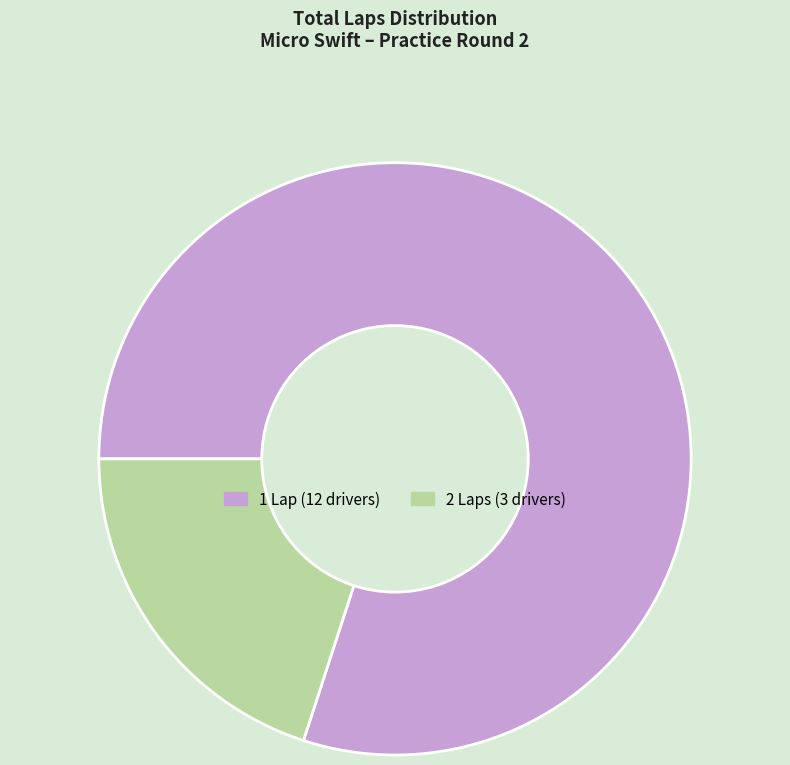

How many slices are in this pie chart?

2